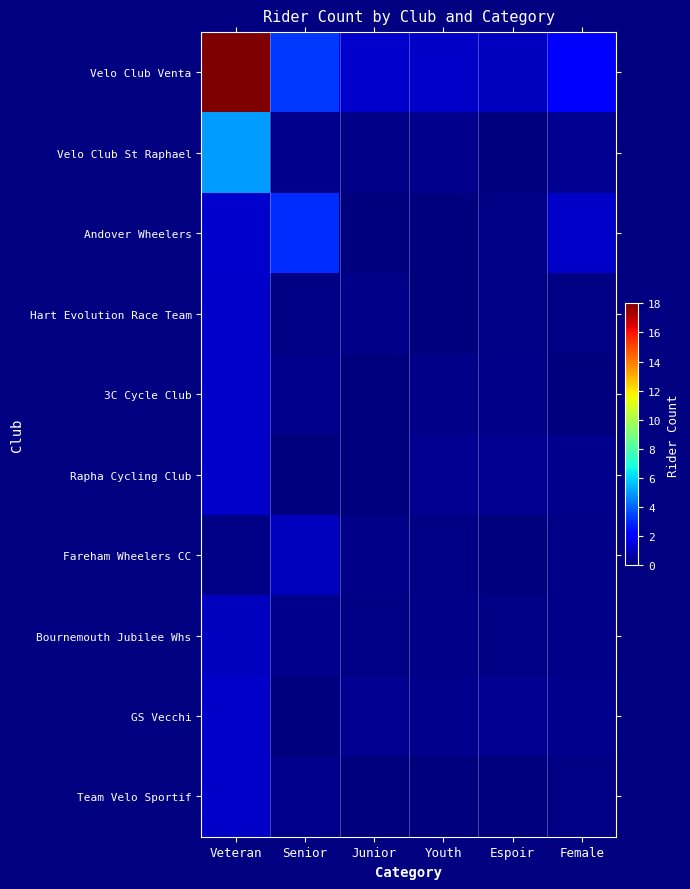

List the series in order of their peak value, lowest first.

Bournemouth Jubilee Whs, Fareham Wheelers CC, Hart Evolution Race Team, 3C Cycle Club, GS Vecchi, Team Velo Sportif, Rapha Cycling Club, Andover Wheelers, Velo Club St Raphael, Velo Club Venta